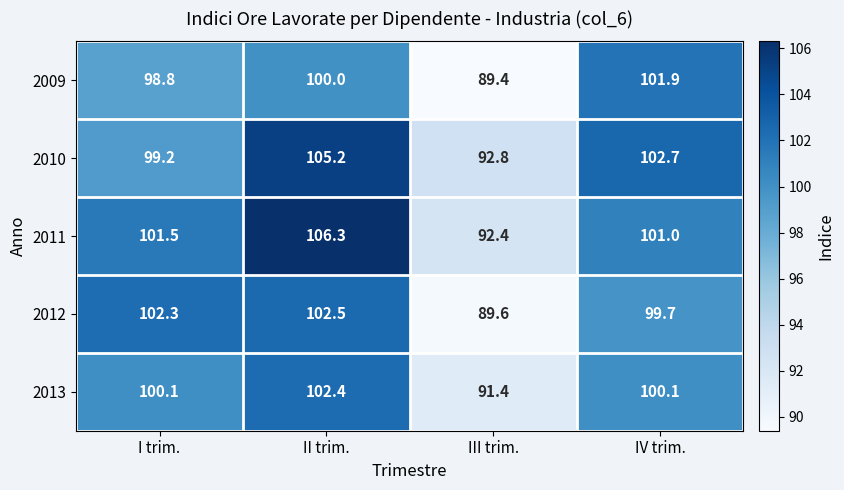

What is the maximum value for 2009?

101.9